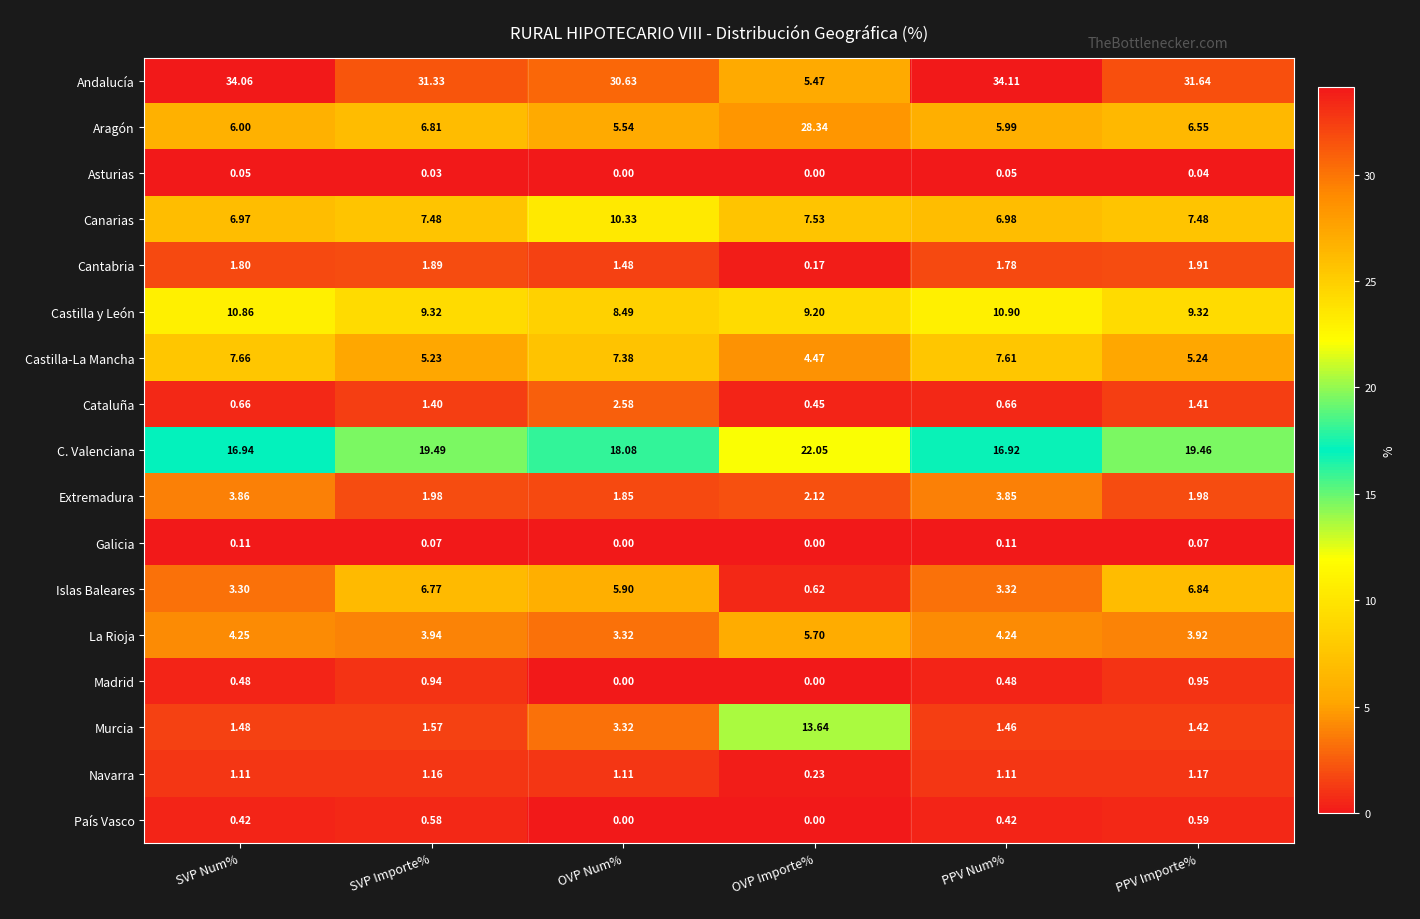

Is the value of País Vasco at OVP Num% greater than the value of Cantabria at OVP Importe%?

No